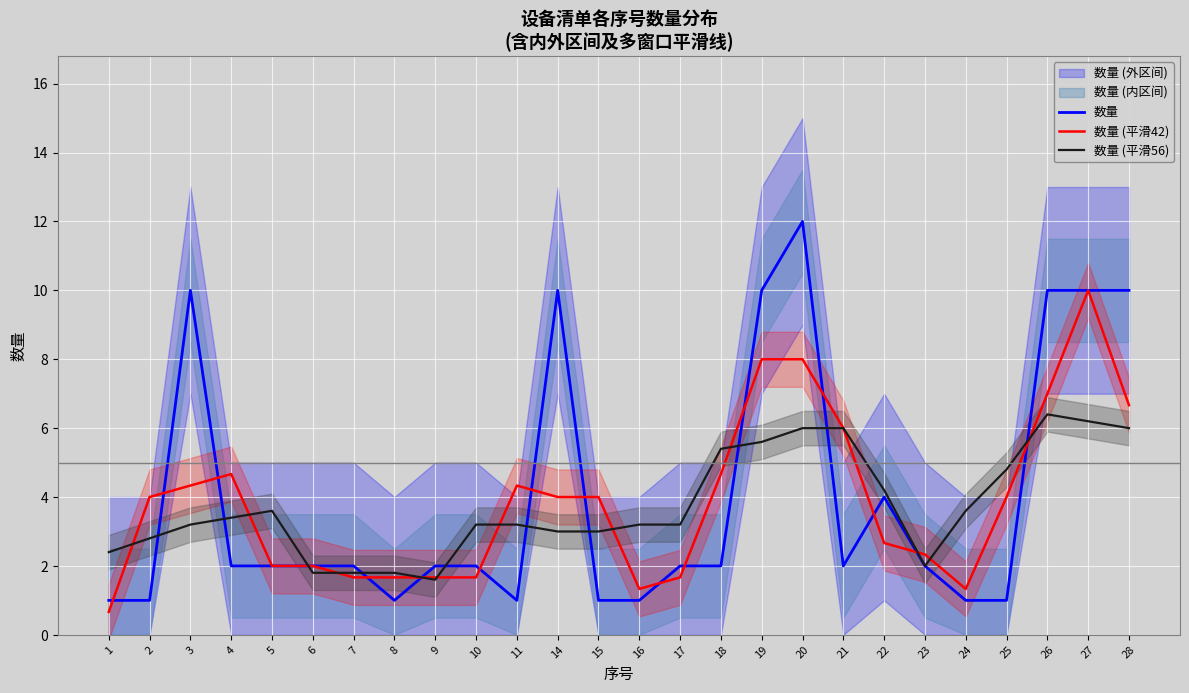

What is the difference between the maximum and minimum values in the 数量 series?

11.0